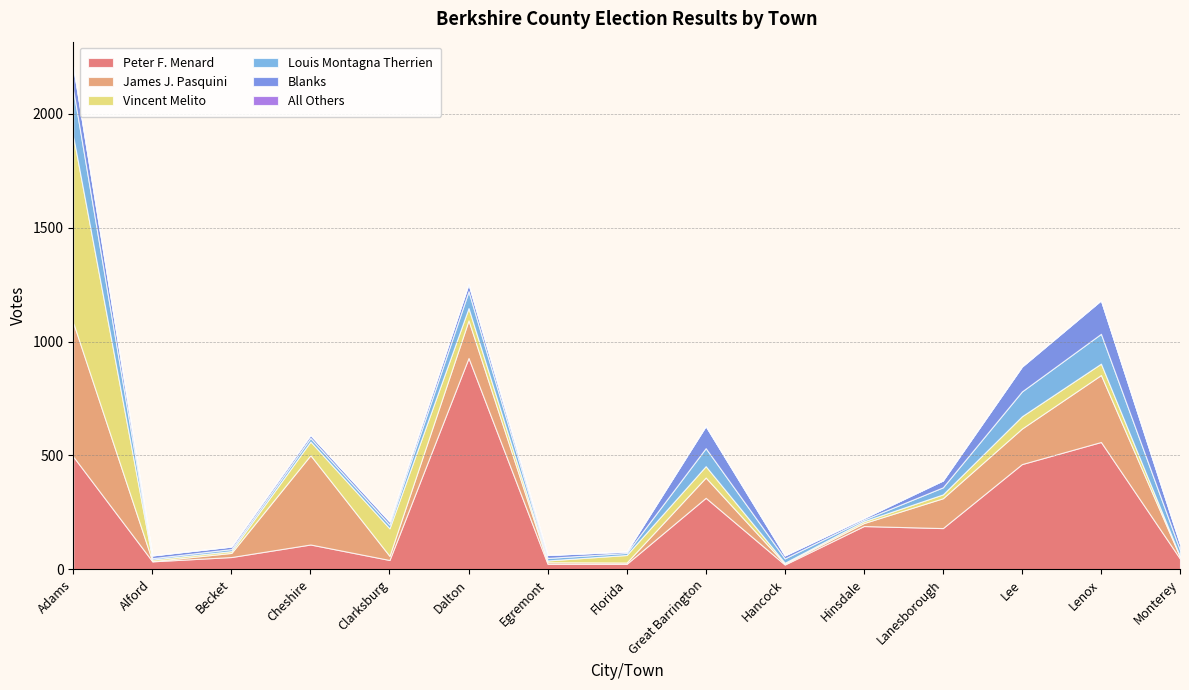

The Peter F. Menard series shows 264 at Lanesborough. True or false?

False